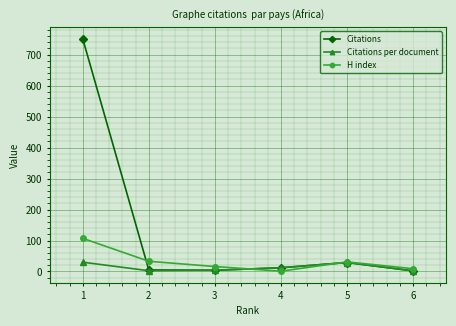

What is the difference between the highest and lowest values at 1?

721.0